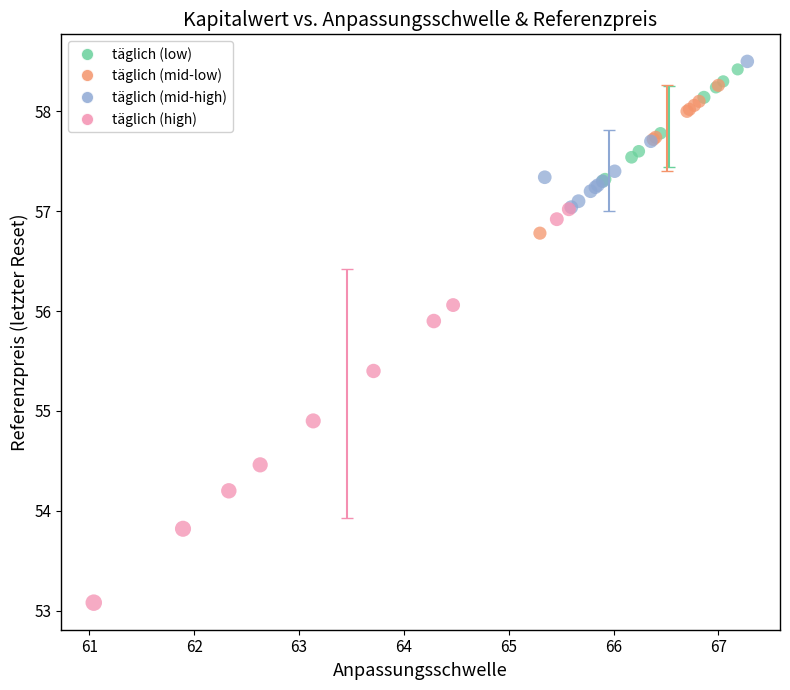

Which series contains the lowest Y value?

täglich (high)